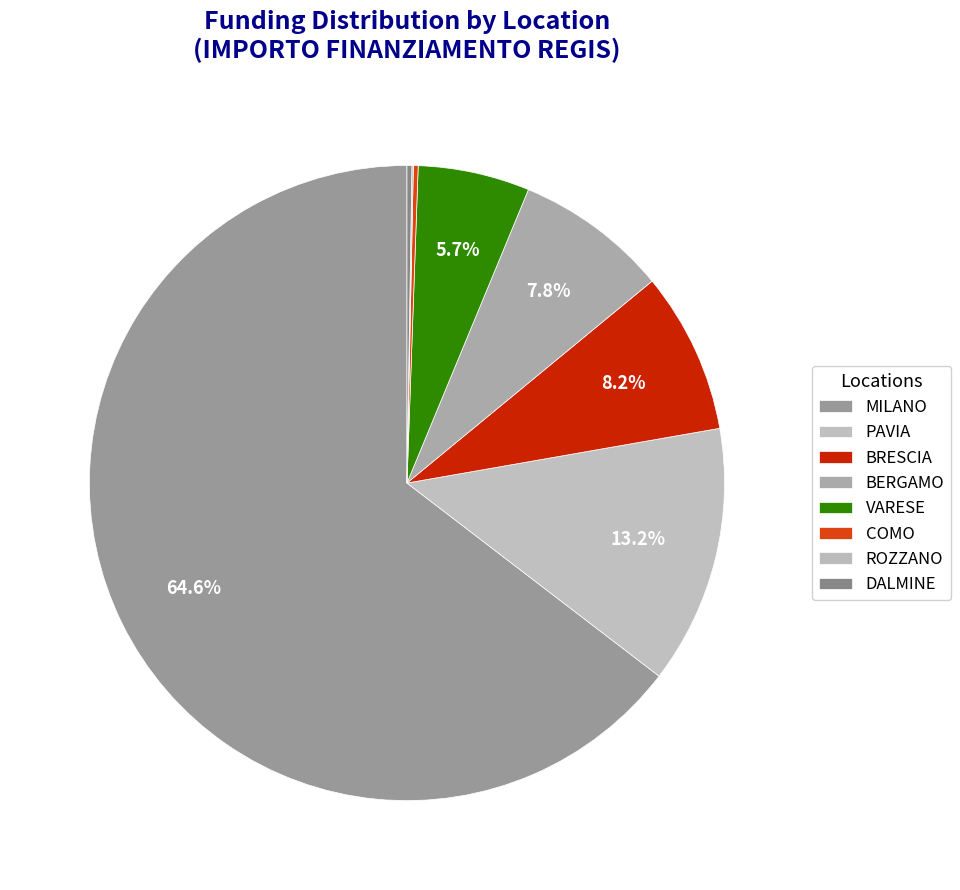

To the nearest percent, what portion does BRESCIA represent?

8%